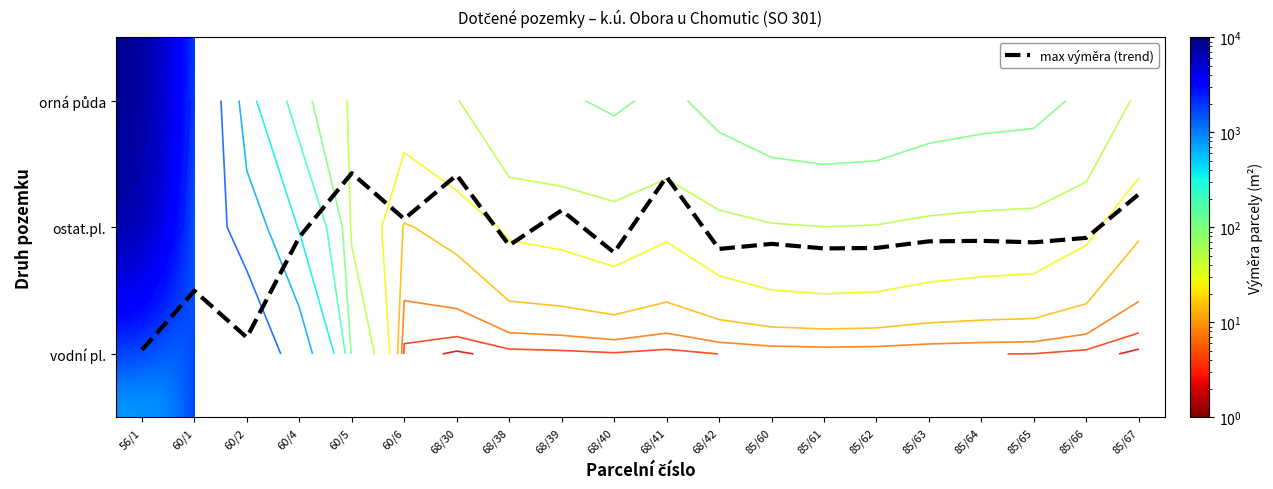

What is the total value across all series at 60/1?

1726.5